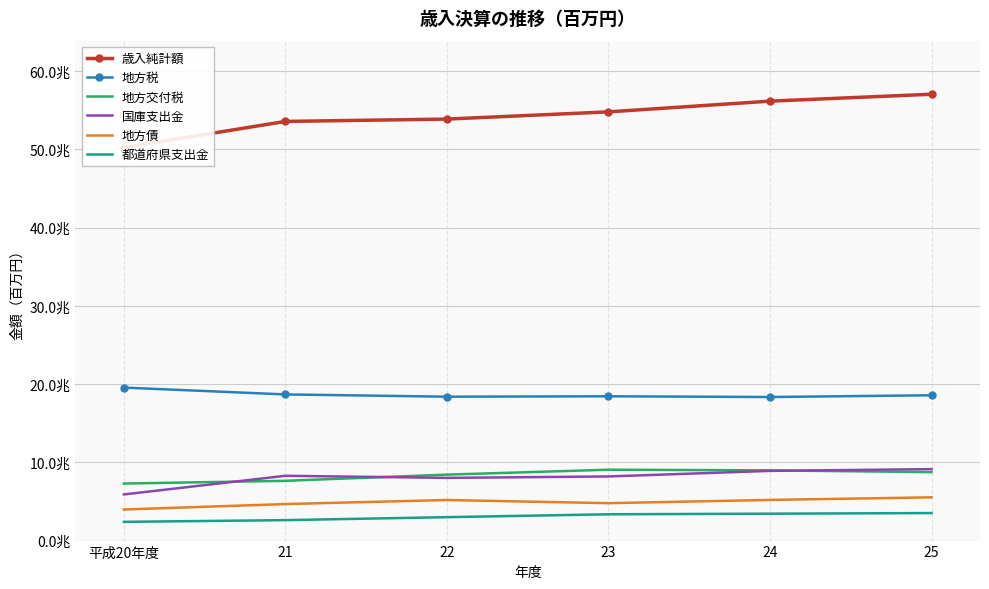

What is the sum of all 都道府県支出金 values?

18310118